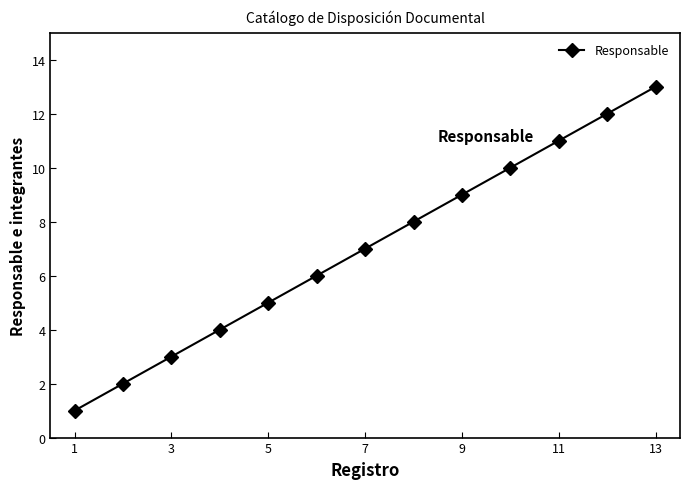

What is the minimum value shown in the chart?

1